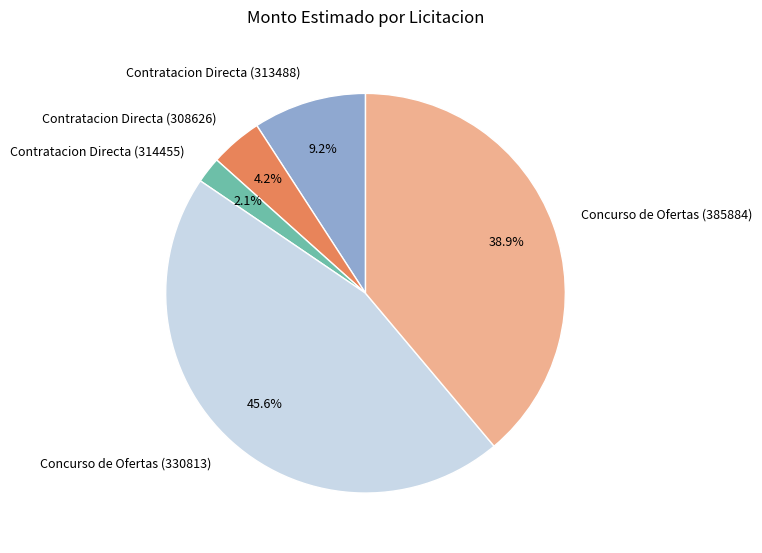

Between Contratacion Directa (314455) and Concurso de Ofertas (330813), which is larger?

Concurso de Ofertas (330813)